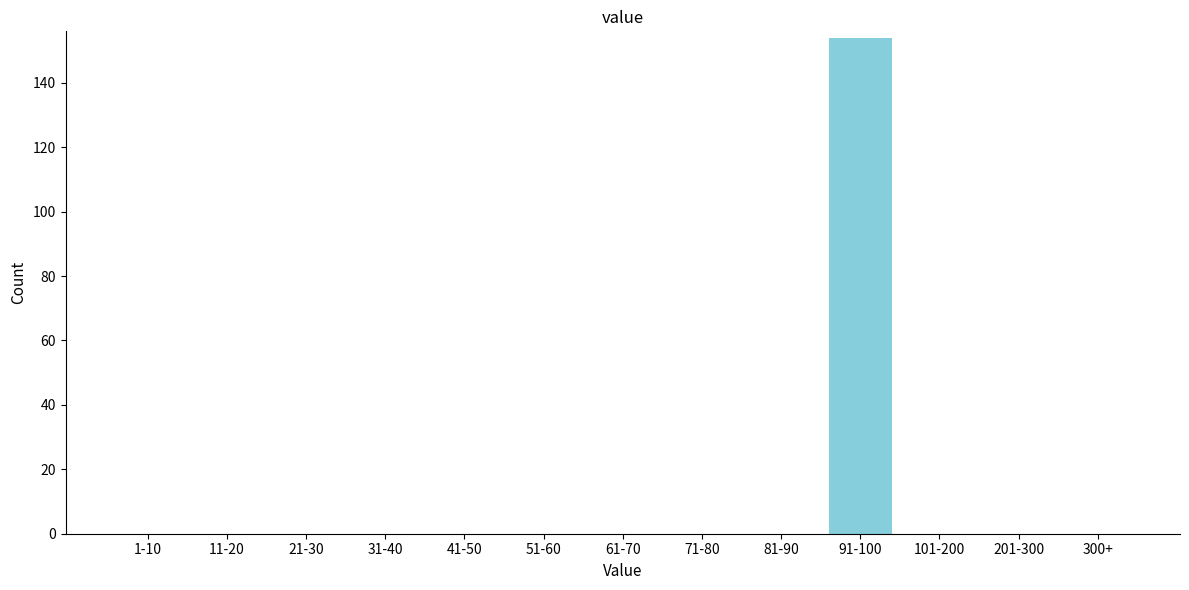

Reading left to right, transcribe all the data shown in this chart.

1-10=0	11-20=0	21-30=0	31-40=0	41-50=0	51-60=0	61-70=0	71-80=0	81-90=0	91-100=154	101-200=0	201-300=0	300+=0